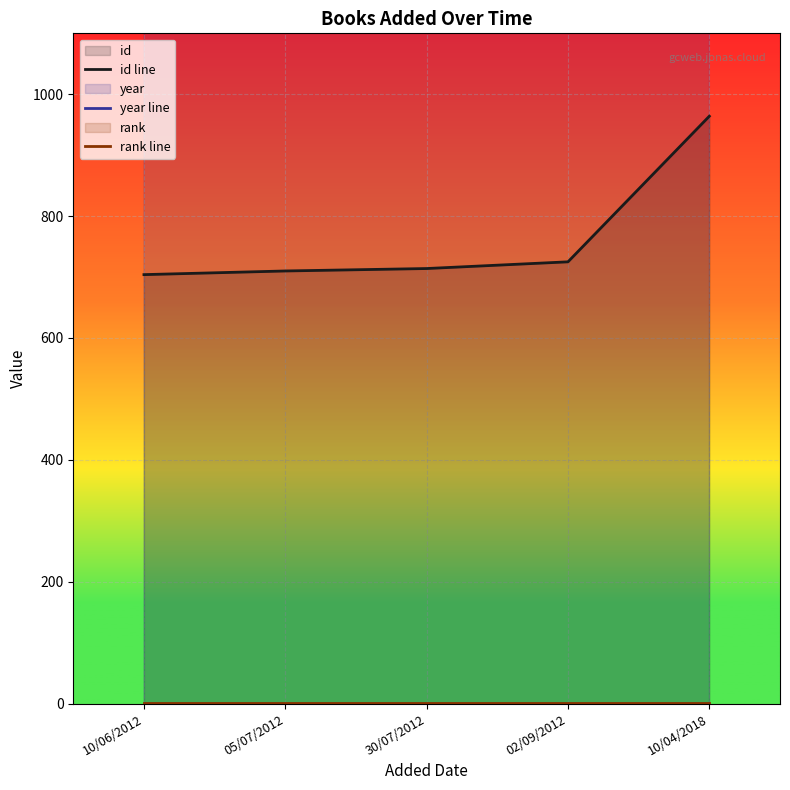

What is the value of the rank line point at the 1st from the left?

1